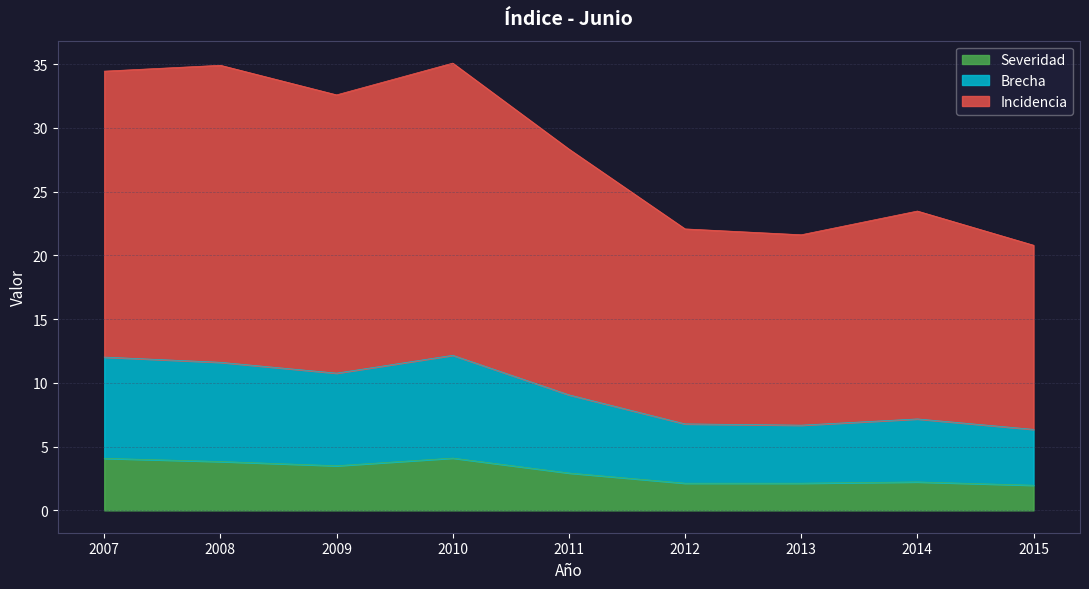

The Severidad series shows 2.9 at 2011. True or false?

True